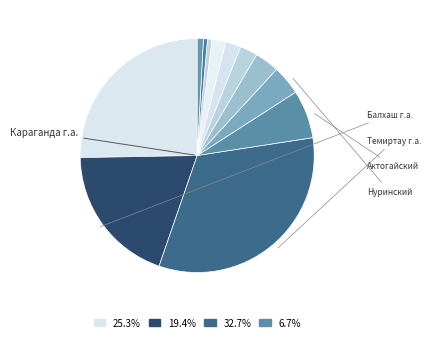

How many slices are in this pie chart?

12